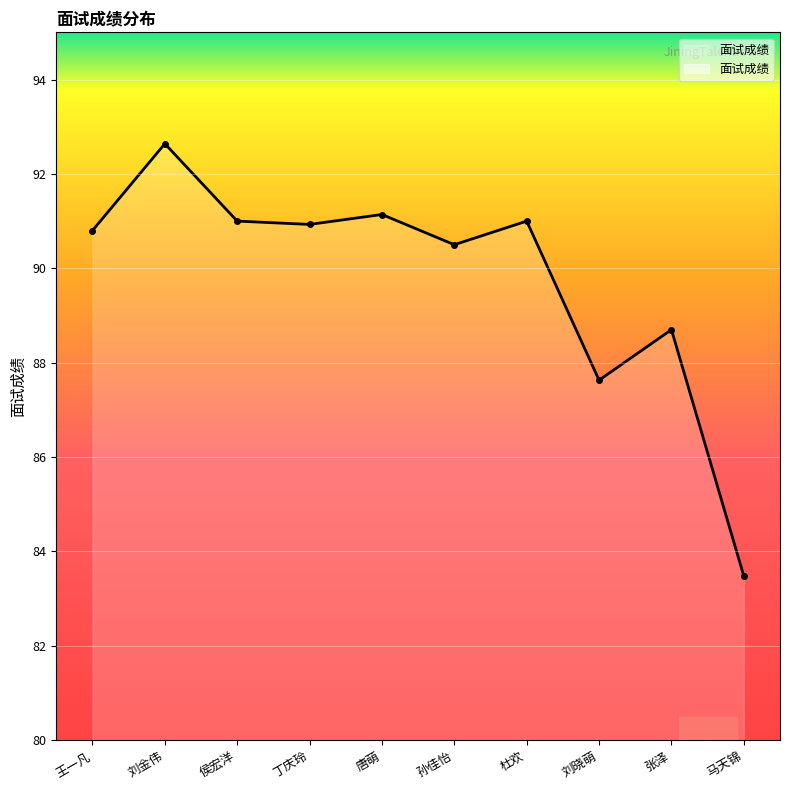

What is the change in value from 侯宏洋 to 马天锦?

-7.5